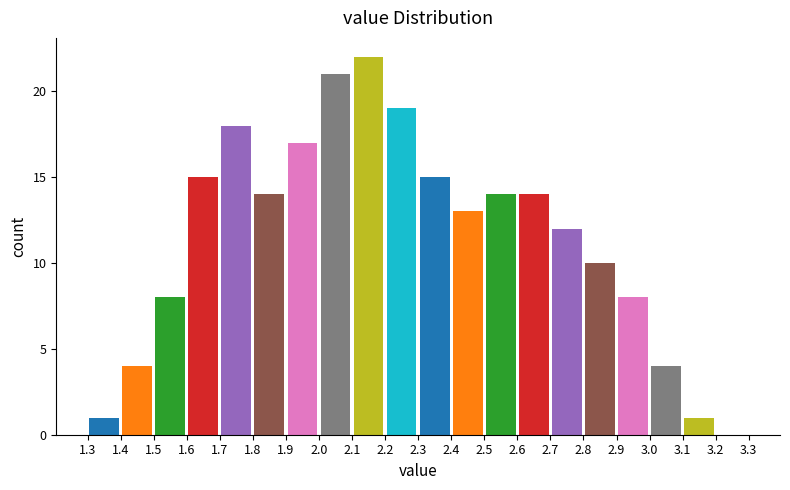

Reading left to right, list every bar in this chart as the range it spans on the x-axis followed by its height. The values are not printed on the chart, so give them approximately, as read against the axis.

1.3 to 1.4: 1
1.4 to 1.5: 4
1.5 to 1.6: 8
1.6 to 1.7: 15
1.7 to 1.8: 18
1.8 to 1.9: 14
1.9 to 2.0: 17
2.0 to 2.1: 21
2.1 to 2.2: 22
2.2 to 2.3: 19
2.3 to 2.4: 15
2.4 to 2.5: 13
2.5 to 2.6: 14
2.6 to 2.7: 14
2.7 to 2.8: 12
2.8 to 2.9: 10
2.9 to 3.0: 8
3.0 to 3.1: 4
3.1 to 3.2: 1
3.2 to 3.3: 0